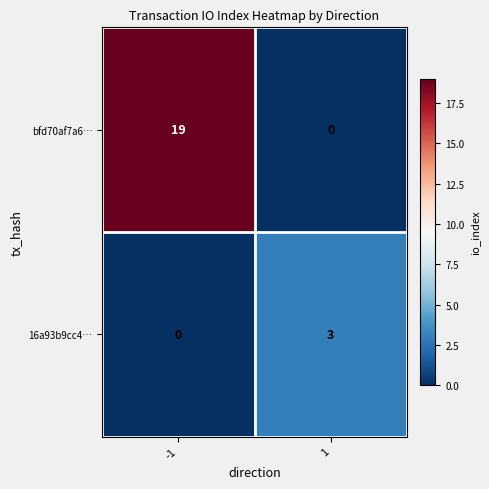

List the labels in order of 16a93b9cc4… value, largest first.

1, -1